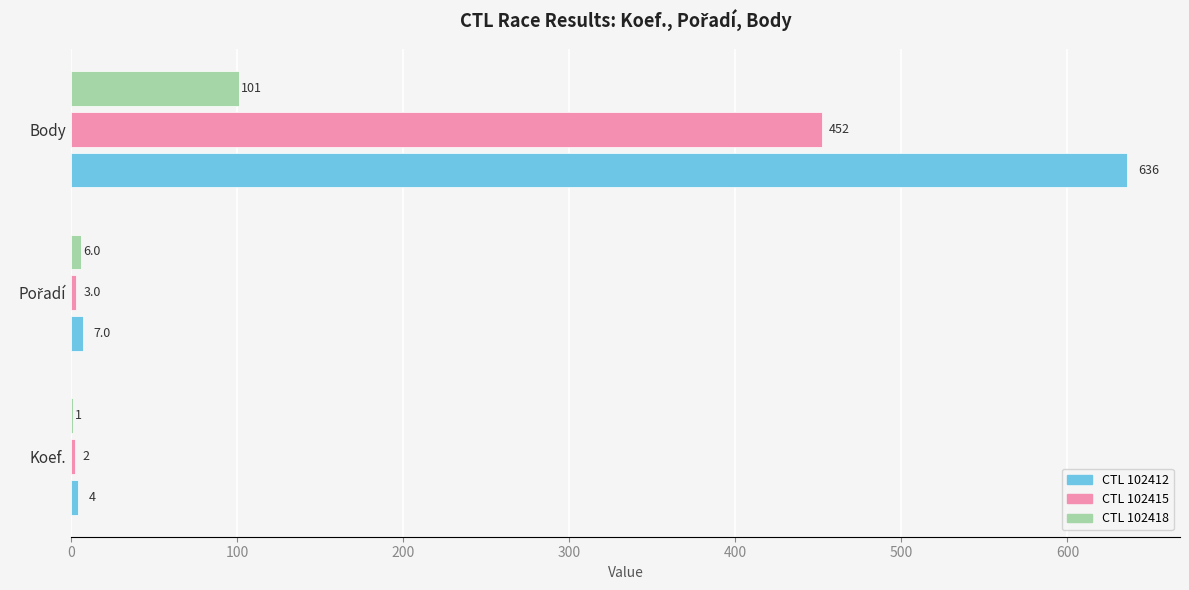

What is the greatest value displayed?

636